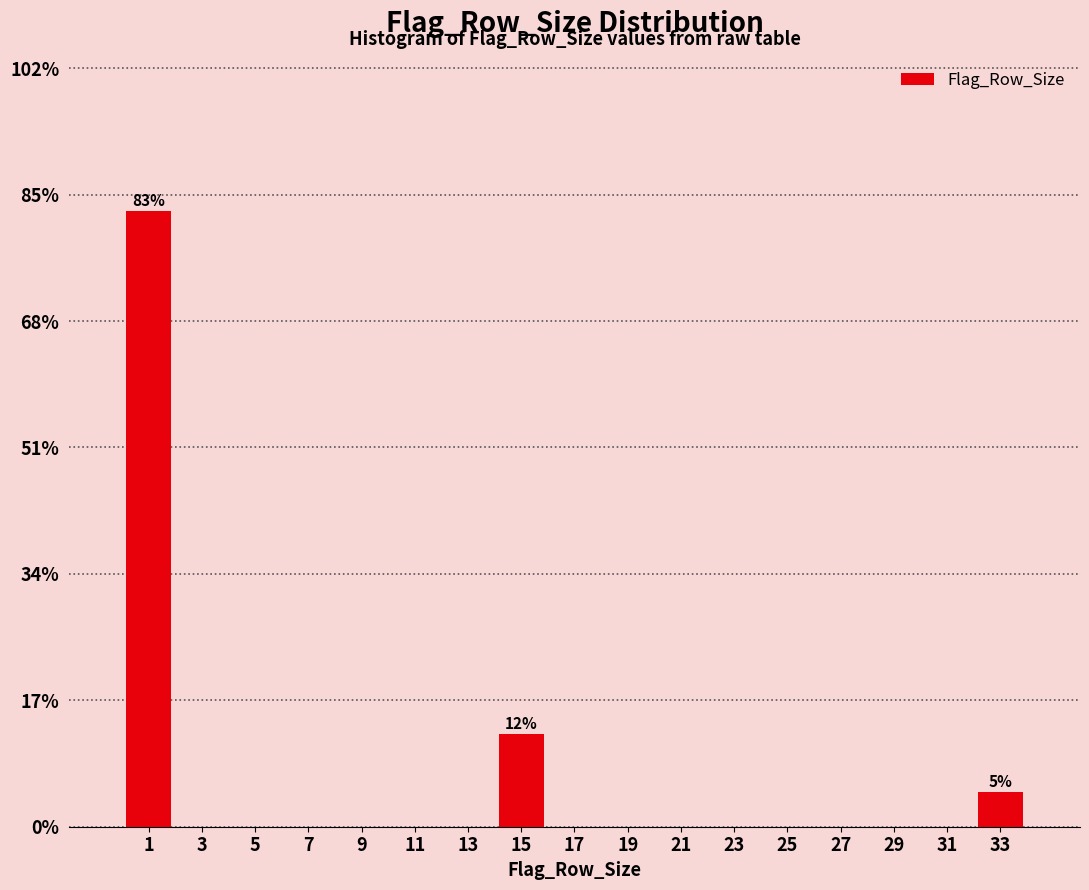

Which range on the x-axis has the tallest bar?

0 to 2